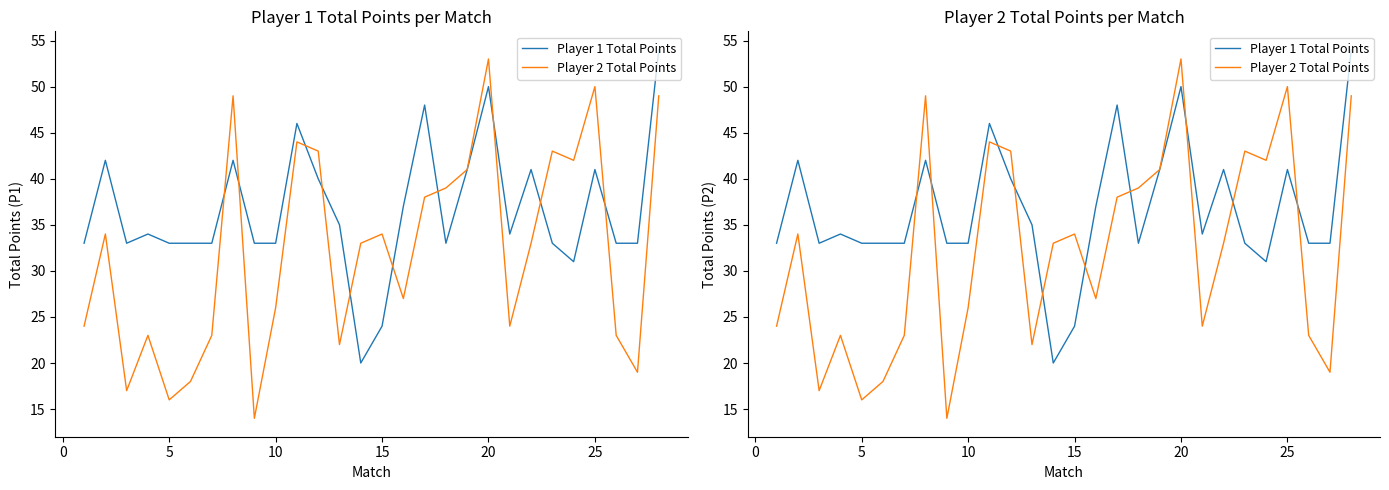

How many values in the Player 2 Total Points series exceed 33?

13